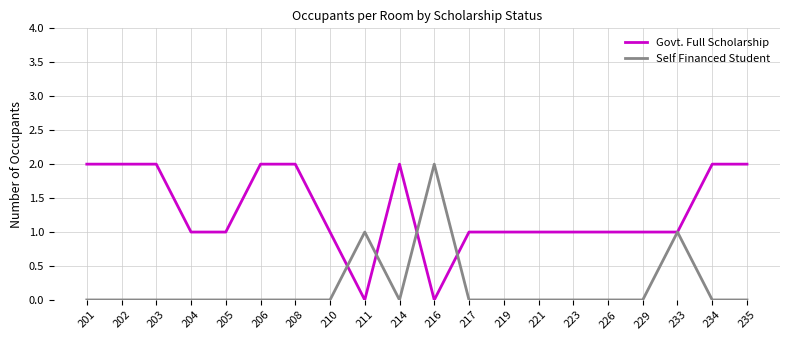

What is the difference between the maximum and second lowest values in the Self Financed Student series?

2